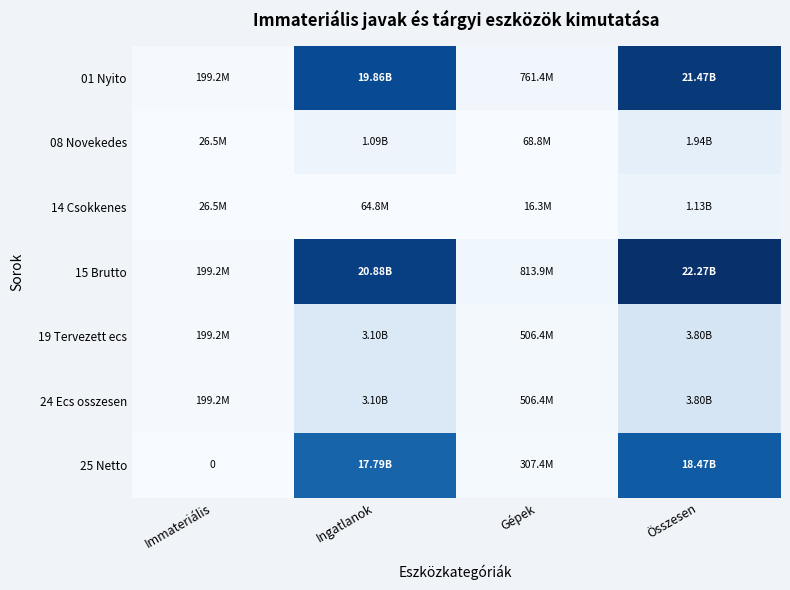

Which series has the widest spread of values?

15 Brutto